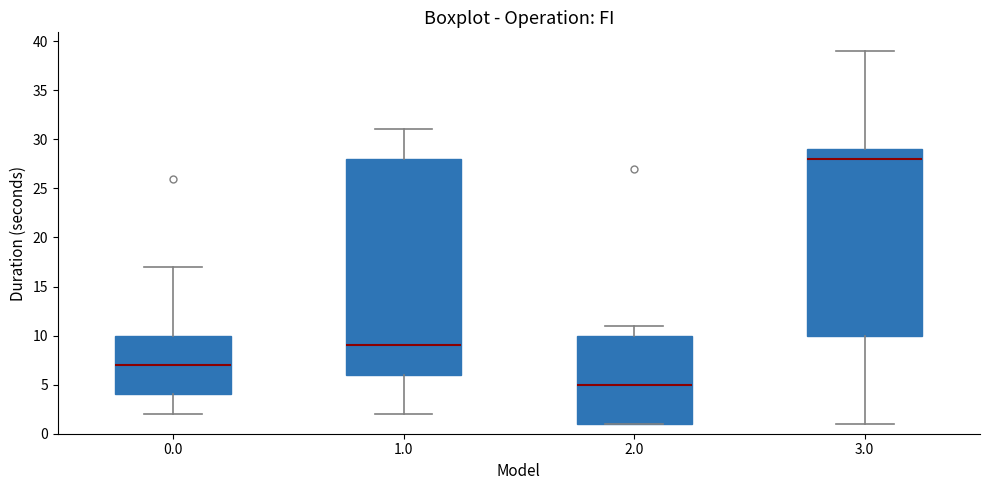

Reading left to right, read every box against the y-axis: the position of its median line, the range the box covers, and the ends of its whiskers. The values are not printed on the chart, so give them approximately, as read against the axis.

0.0: median 7, box 4 to 10, whiskers 2 to 17
1.0: median 9, box 6 to 28, whiskers 2 to 31
2.0: median 5, box 1 to 10, whiskers 1 to 11
3.0: median 28, box 10 to 29, whiskers 1 to 39